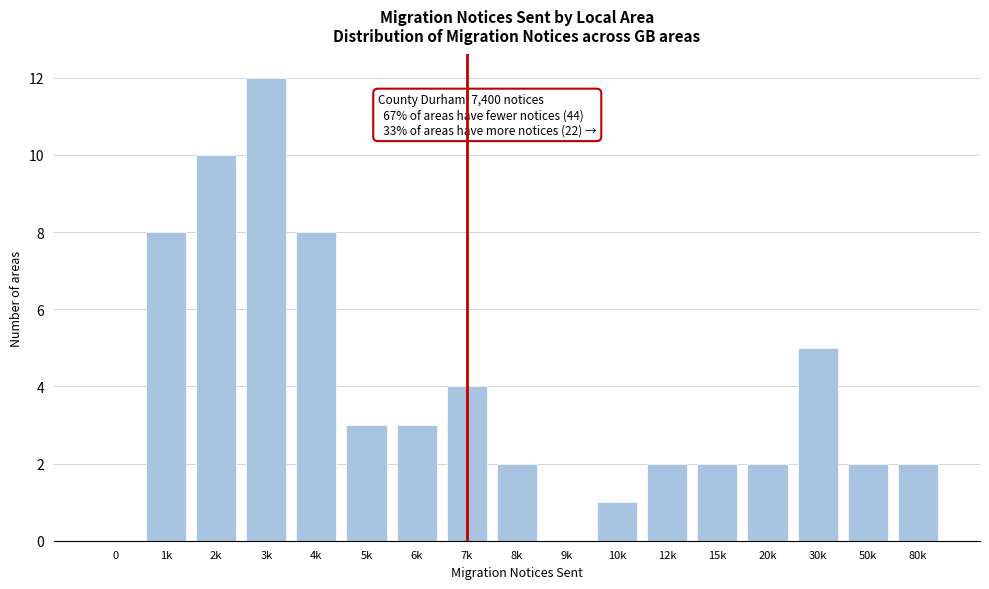

Reading right to left, what are all the values shown in this chart?

80k=2	50k=2	30k=5	20k=2	15k=2	12k=2	10k=1	9k=0	8k=2	7k=4	6k=3	5k=3	4k=8	3k=12	2k=10	1k=8	0=0